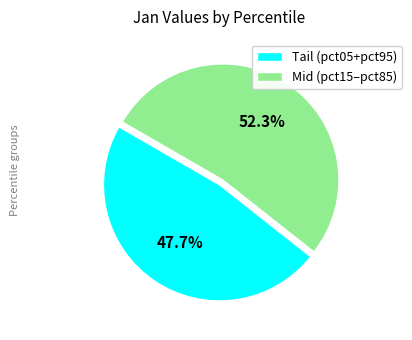

Rank the categories by value from lowest to highest.

Tail (pct05+pct95), Mid (pct15–pct85)